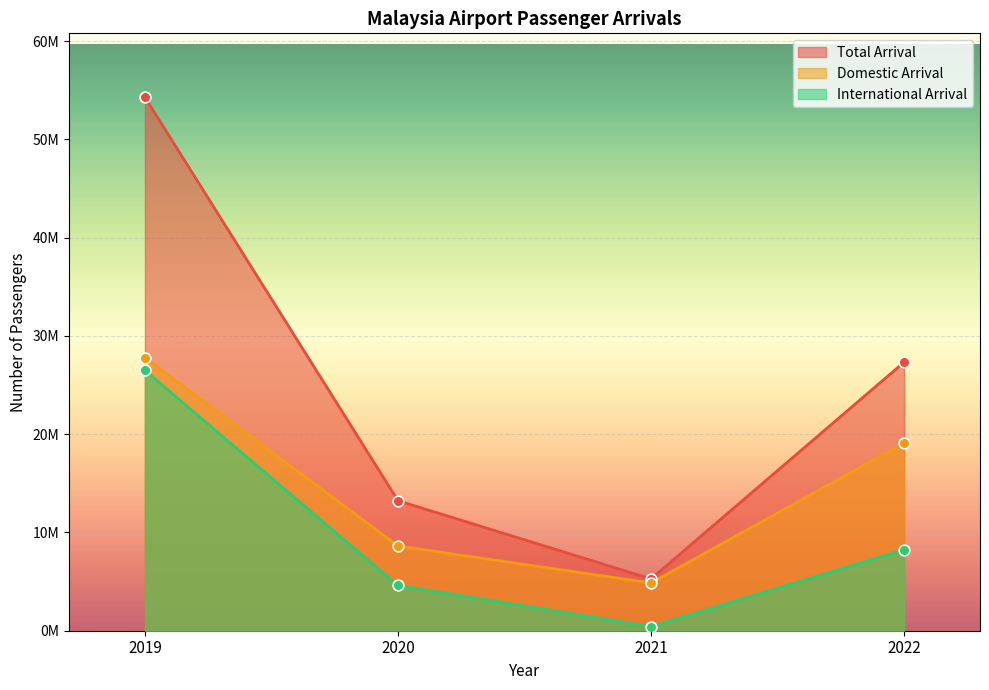

At which category is the sum across all series the highest?

2019